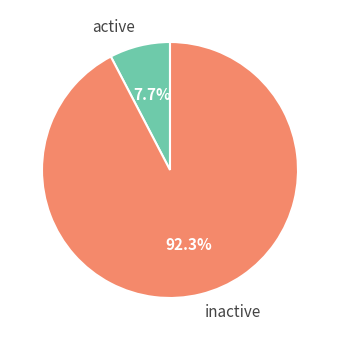

What percentage is NOT represented by inactive?

7.7%